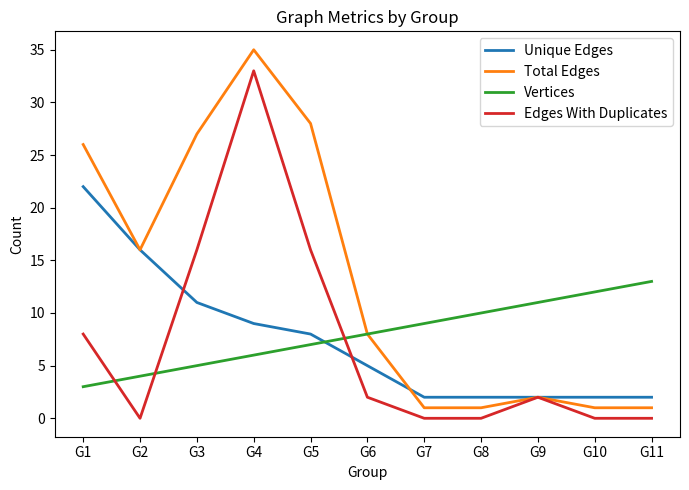

List the series in order of their peak value, lowest first.

Vertices, Unique Edges, Edges With Duplicates, Total Edges